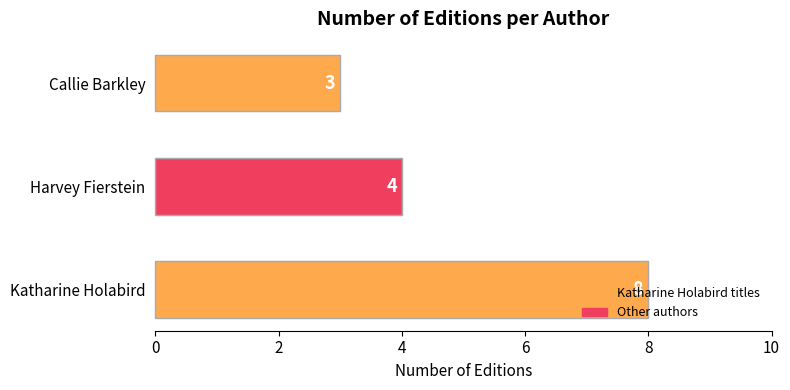

Is it true that the value at Katharine Holabird is 8?

True